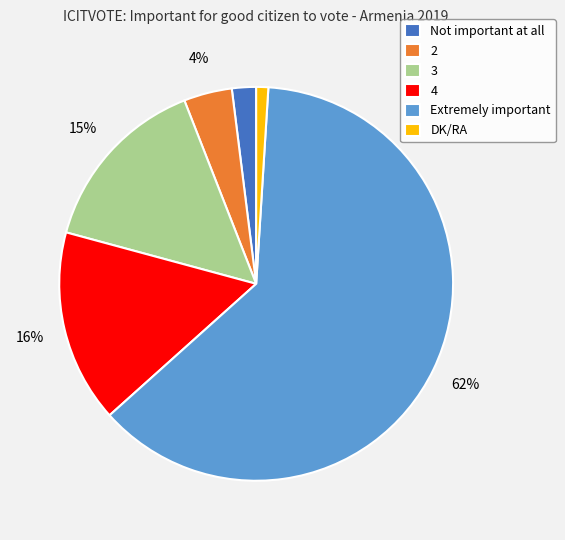

What is the majority slice?

Extremely important